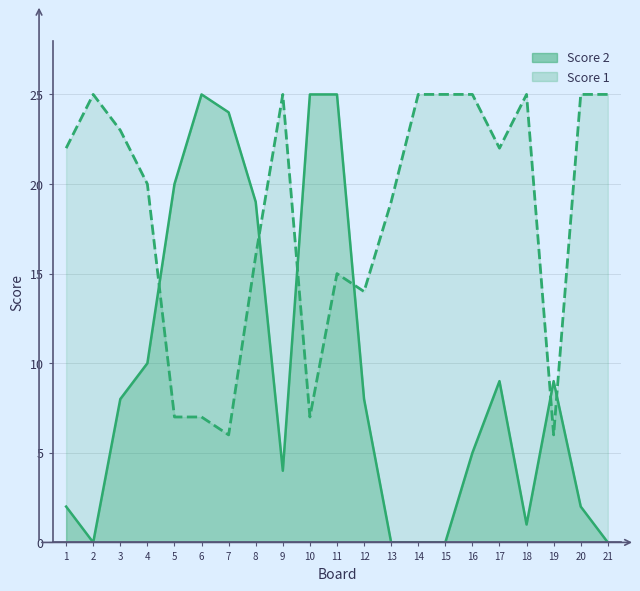

What is the difference between the maximum and second lowest values in the Score 1 series?

19